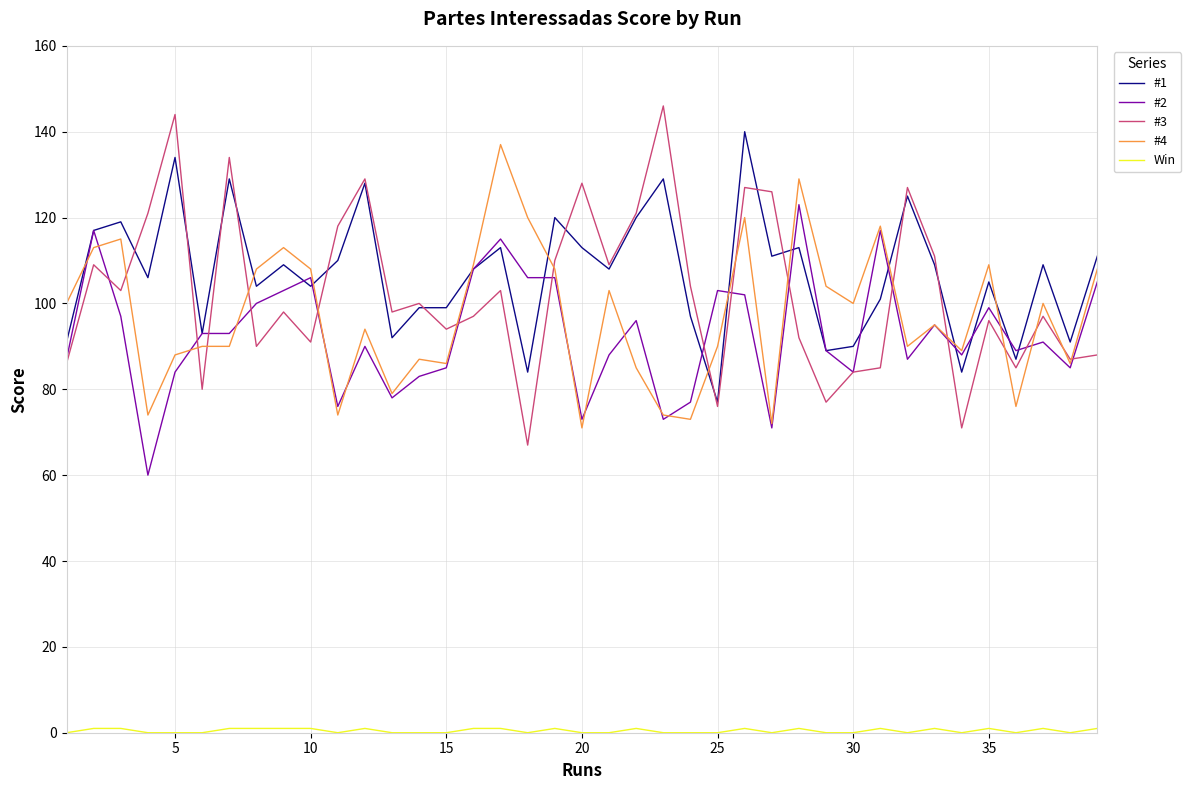

What is the minimum value for #4?

71